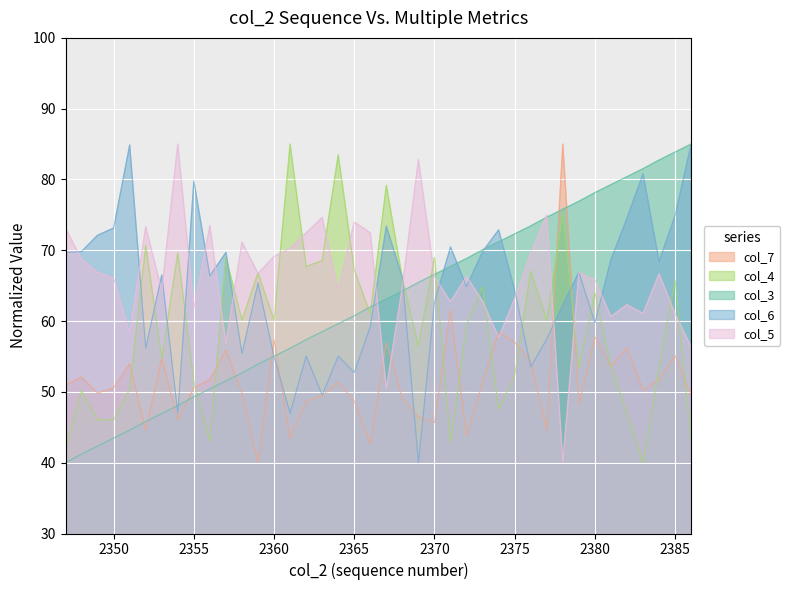

Between which two adjacent categories do col_4 and col_3 first intersect?

2355 and 2356